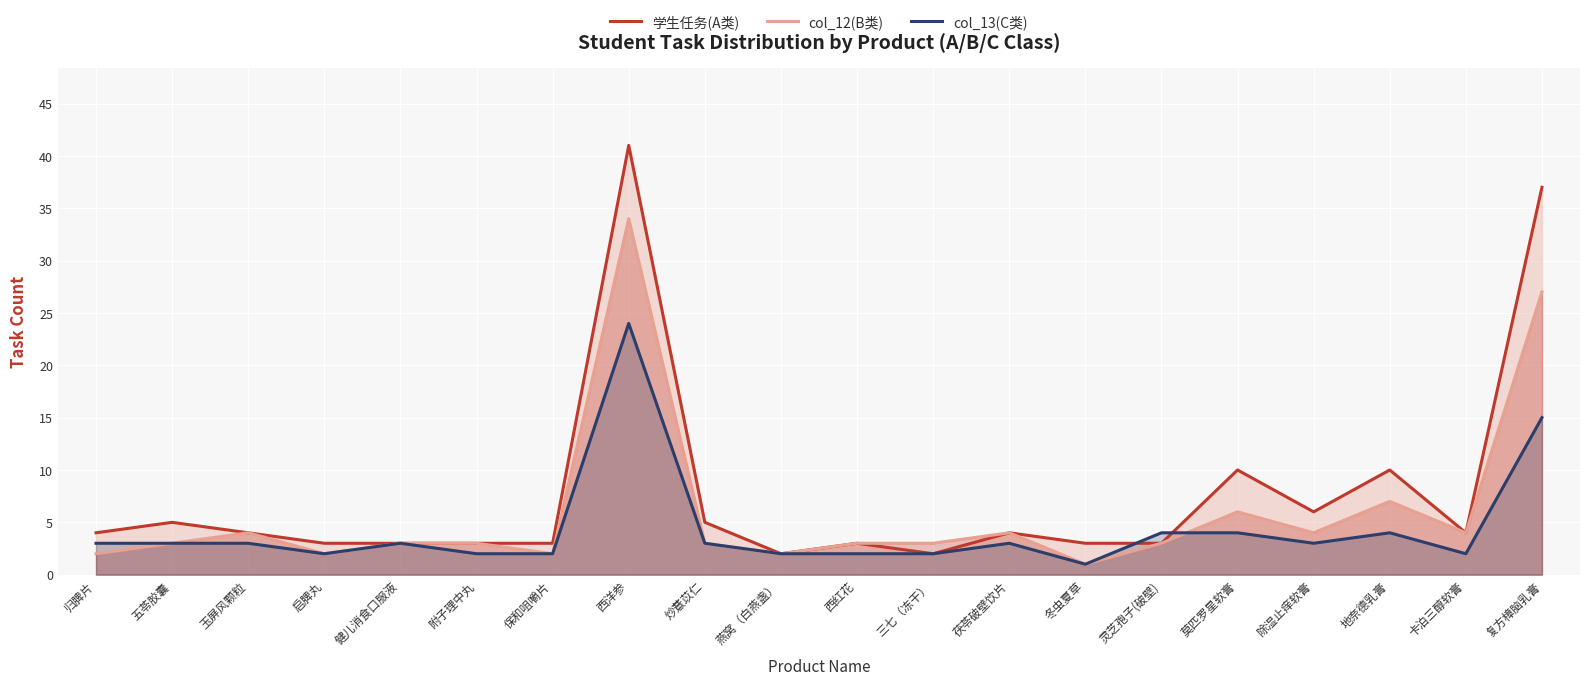

What is the sum of the col_12(B类) values at 复方樟脑乳膏 and 除湿止痒软膏?

31